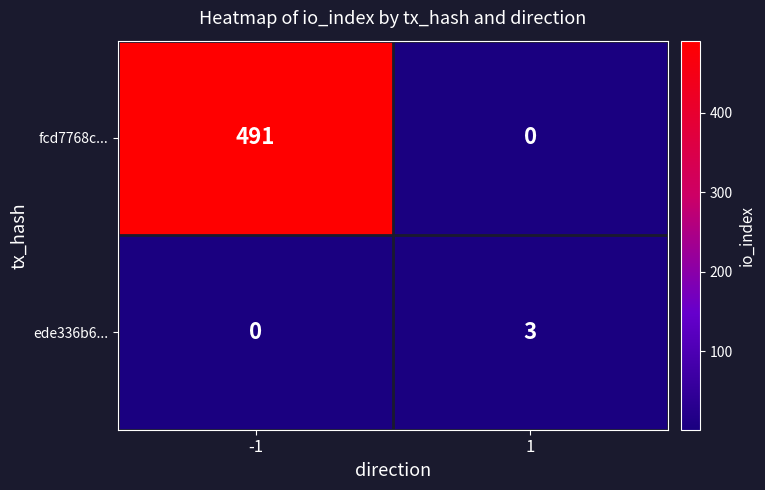

Which series has the largest total across all categories?

fcd7768c...